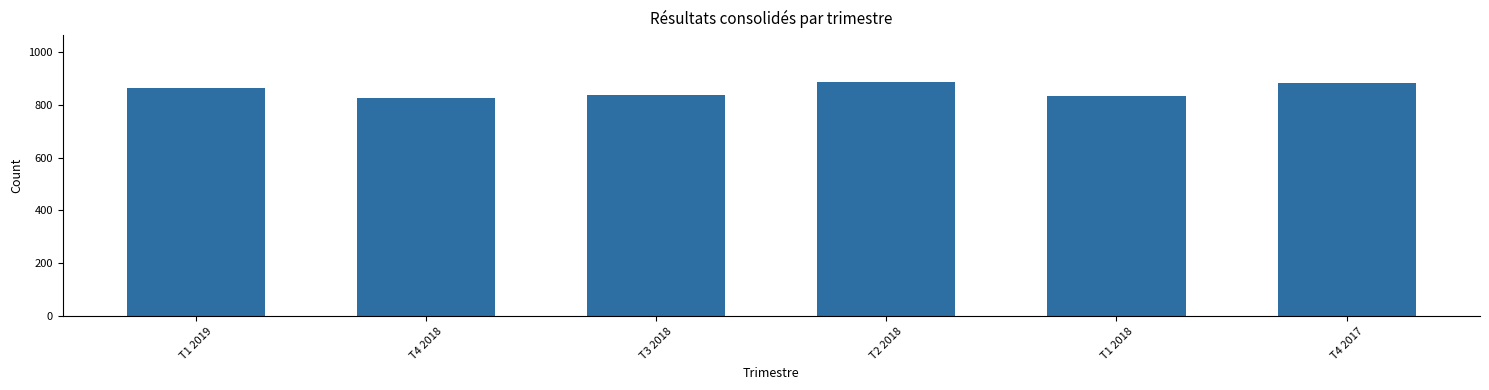

Is it true that the value at T1 2019 is 1434?

False